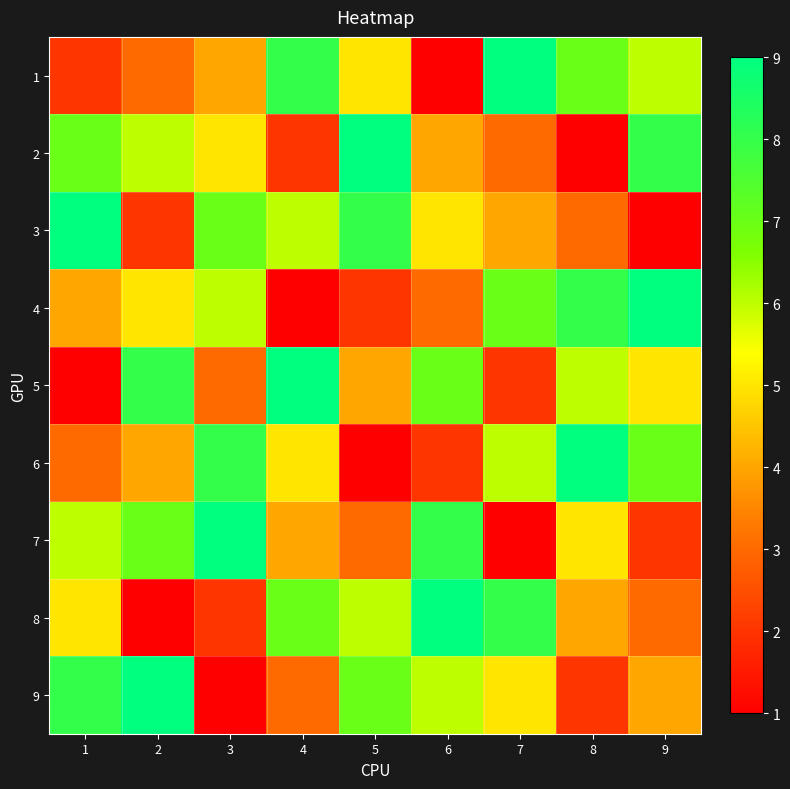

At which category does the chart reach its minimum across all series?

6